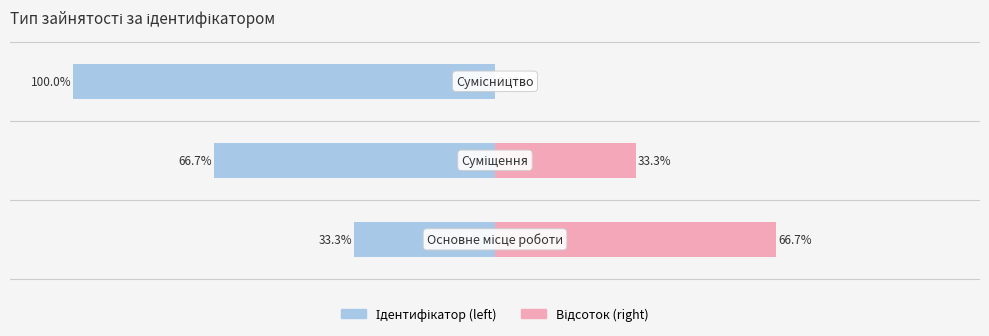

At −150, list the series in order from largest to smallest.

Відсоток (right), Ідентифікатор (left)